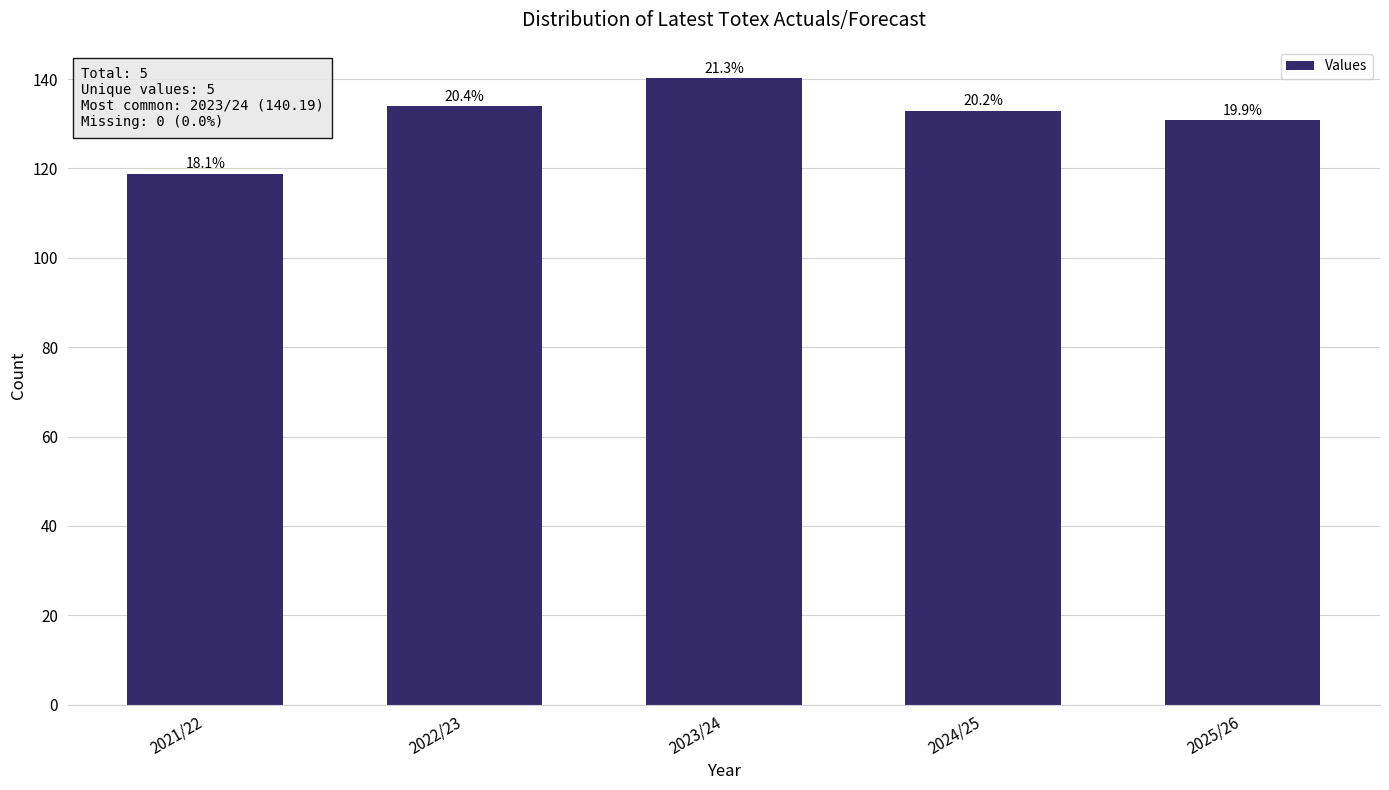

How many bars are there in total?

5